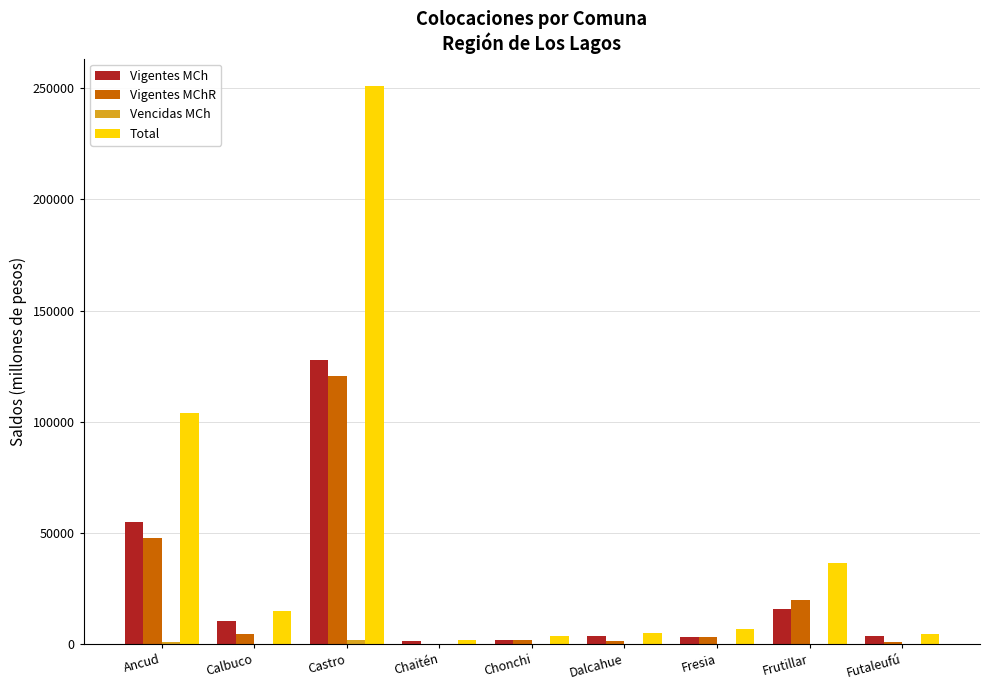

Is it true that Vigentes MCh equals 54701.2 at Ancud?

True